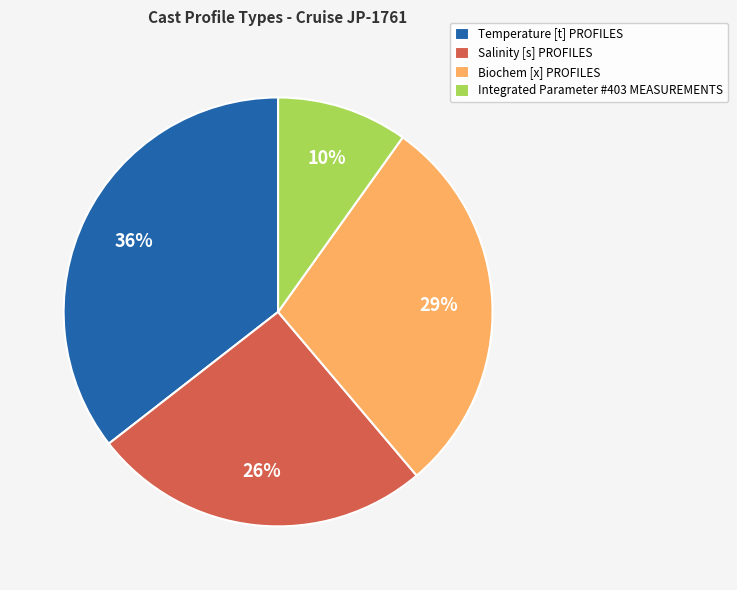

True or false: Integrated Parameter #403 MEASUREMENTS accounts for 10% of the total.

True